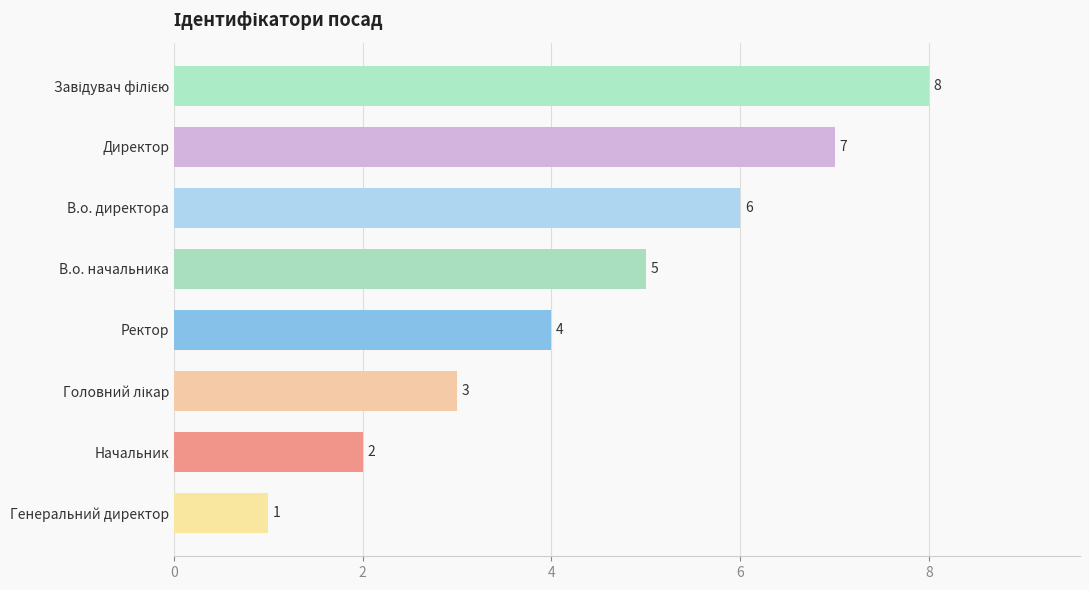

Reading top to bottom, extract all data points from this chart.

8	7	6	5	4	3	2	1